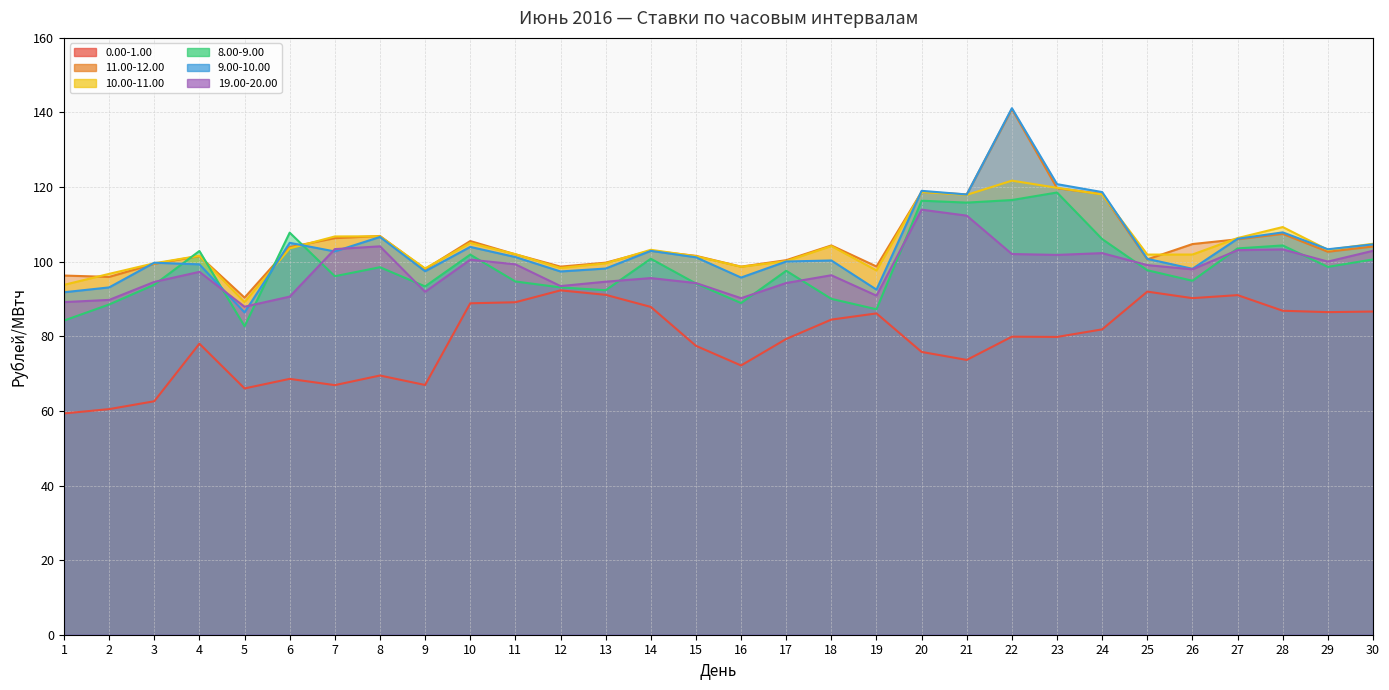

The value of 0.00-1.00 at 17 is 79.3. True or false?

True